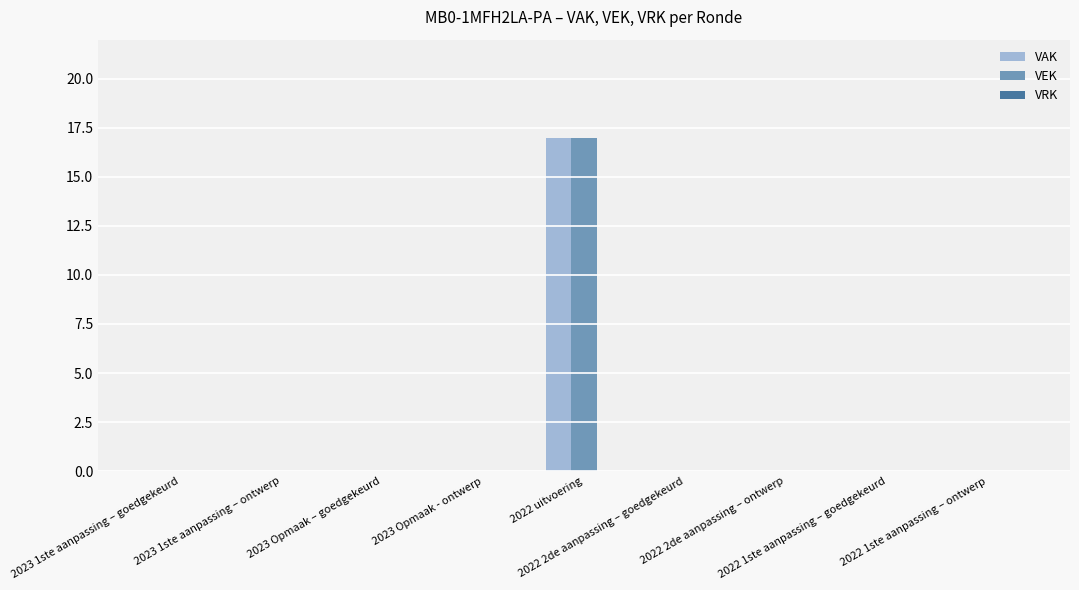

What is the maximum value for VAK?

17